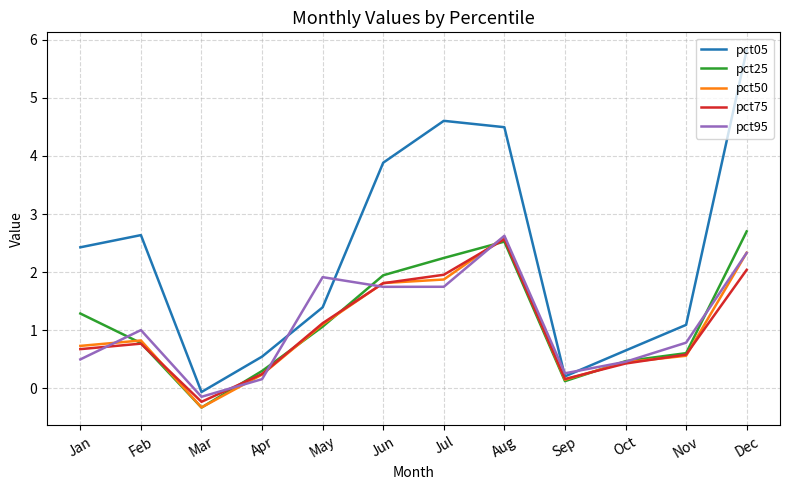

Which series has the largest total across all categories?

pct05